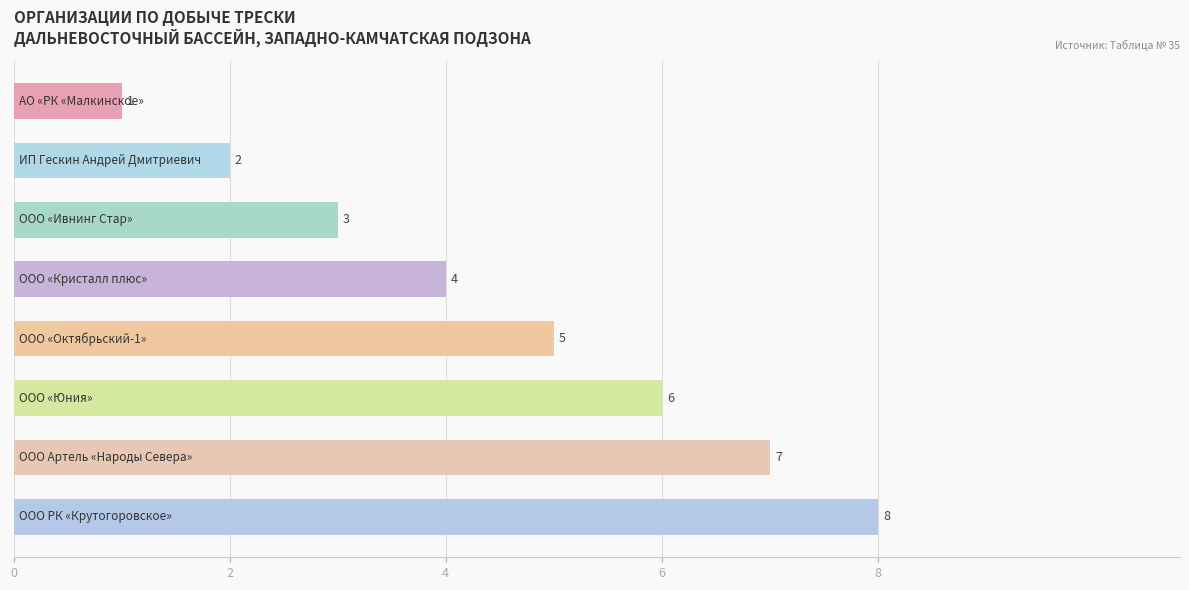

Count the values in the range 3 to 7.

5